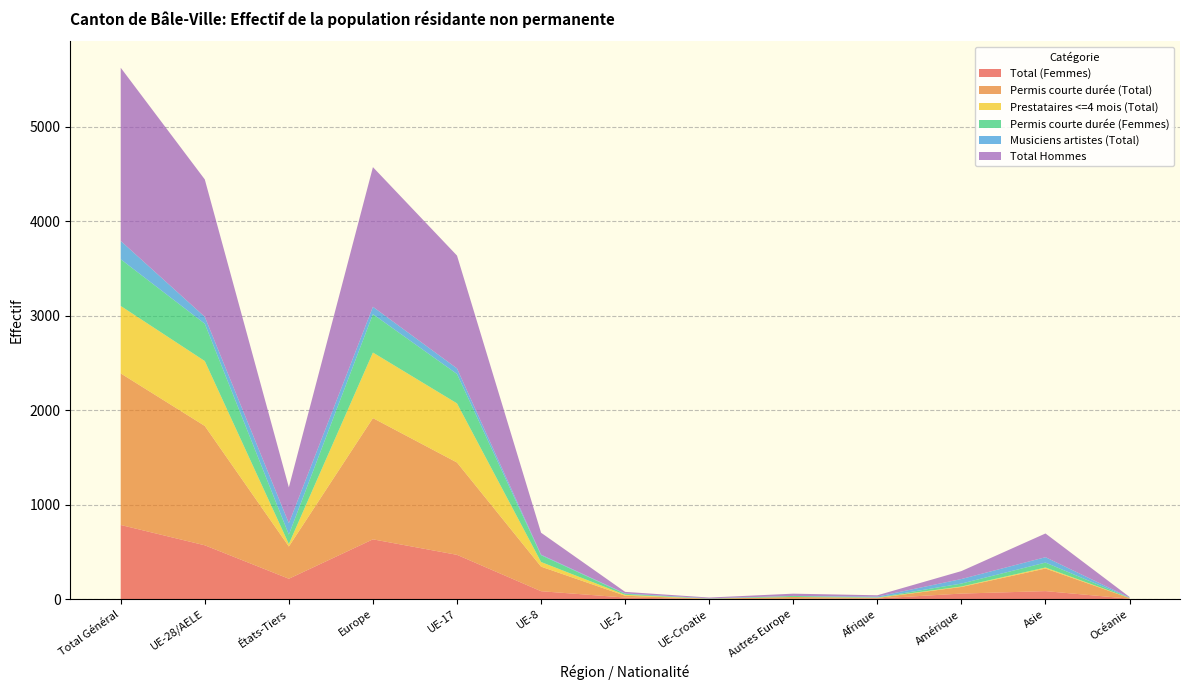

Reading left to right, list all the values displayed in this chart.

Total (Femmes): 784	569	215	632	468	83	16	0	2	6	58	84	4
Permis courte durée (Total): 1604	1263	341	1283	977	260	19	3	20	6	70	239	6
Prestataires <=4 mois (Total): 714	687	27	694	626	49	10	1	0	3	5	11	1
Permis courte durée (Femmes): 494	395	99	406	311	72	10	0	11	2	31	52	3
Musiciens artistes (Total): 194	73	121	78	59	6	4	4	0	9	48	57	2
Total Hommes: 1833	1454	379	1478	1194	232	17	8	24	14	84	251	6